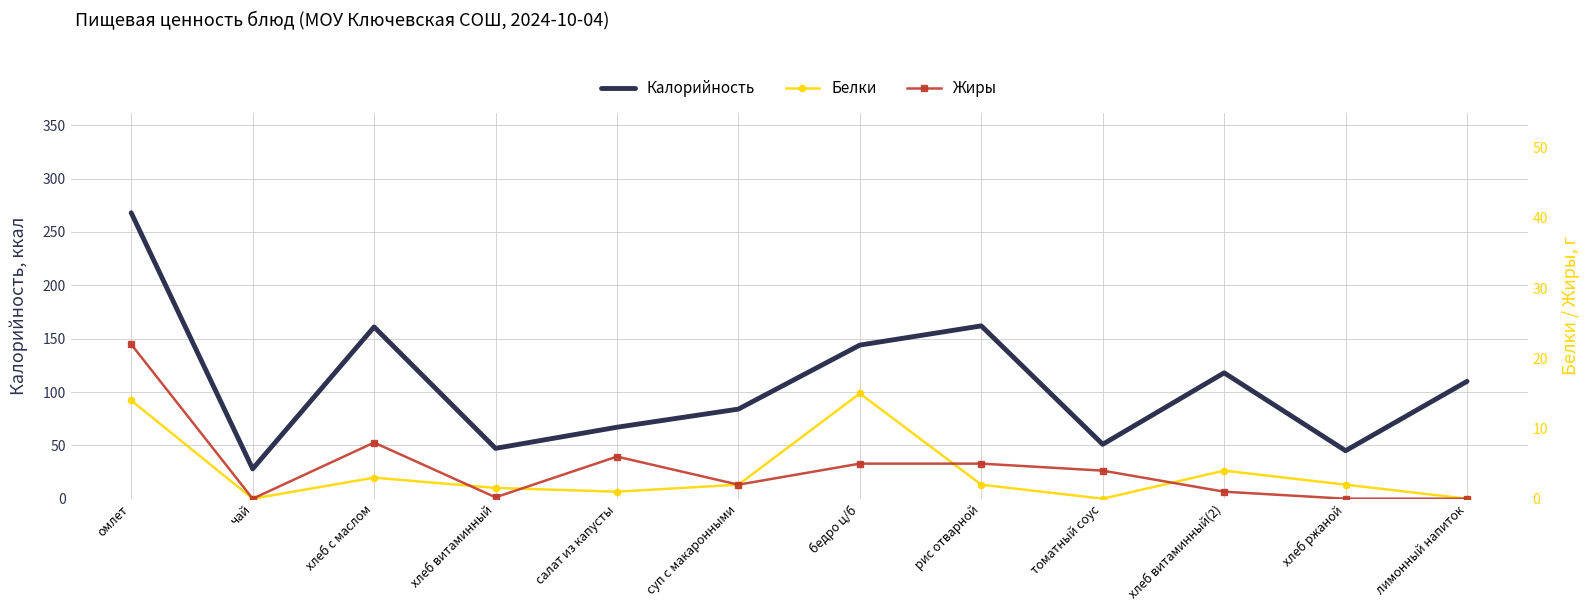

True or false: Жиры and Белки intersect in this chart.

True